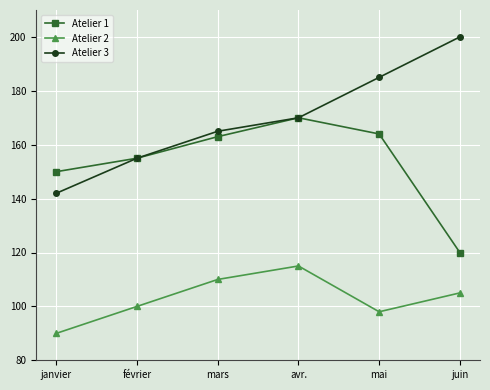

At juin, list the series in order from largest to smallest.

Atelier 3, Atelier 1, Atelier 2